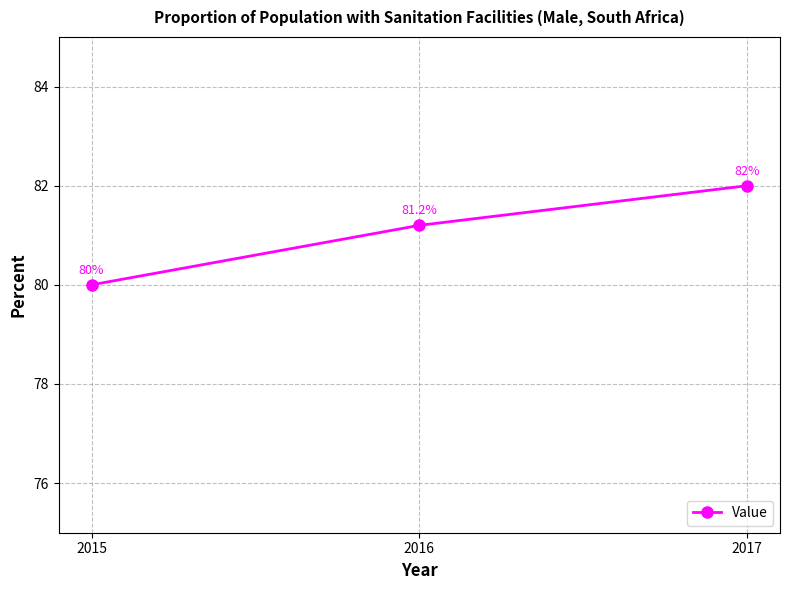

What is the approximate value at 2016?

81.2